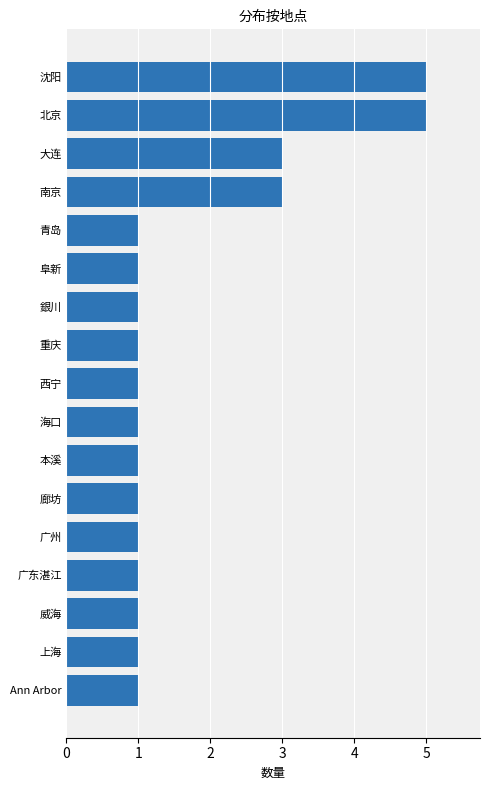

What is the sum of all values?

29